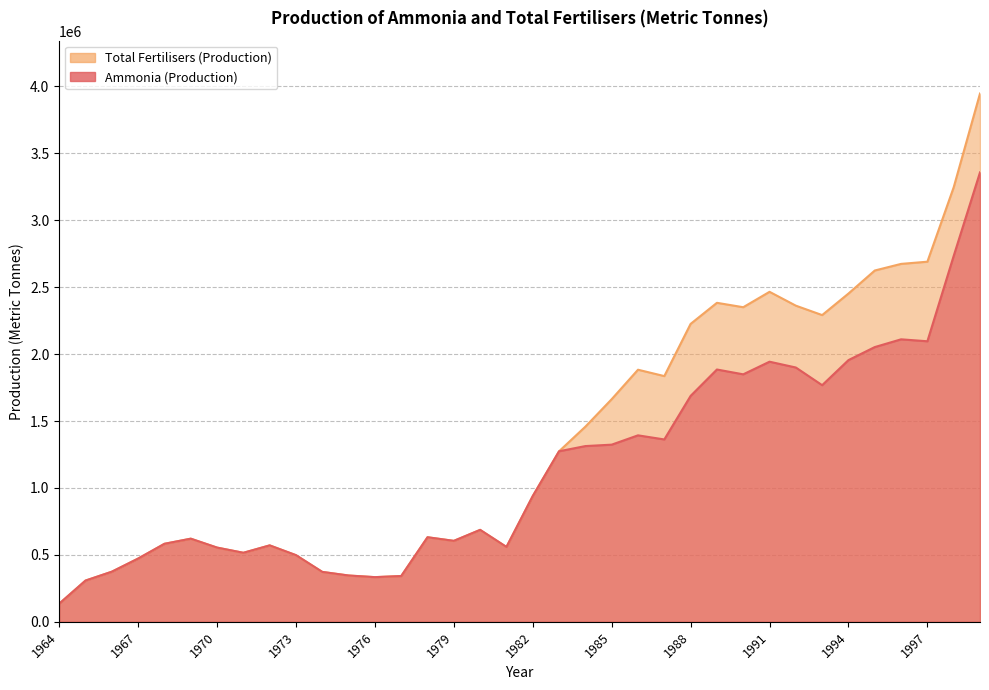

At which category is the sum across all series the highest?

1999